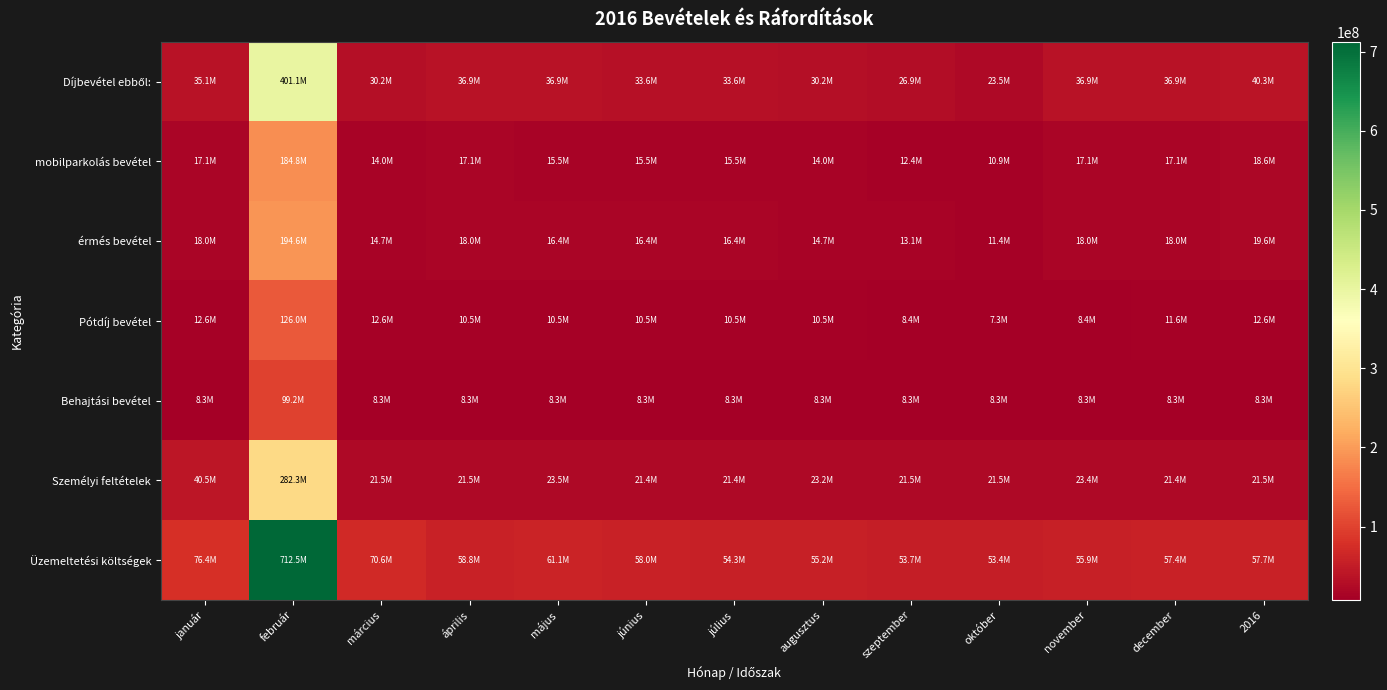

At how many categories does at least one series exceed 272113265?

1